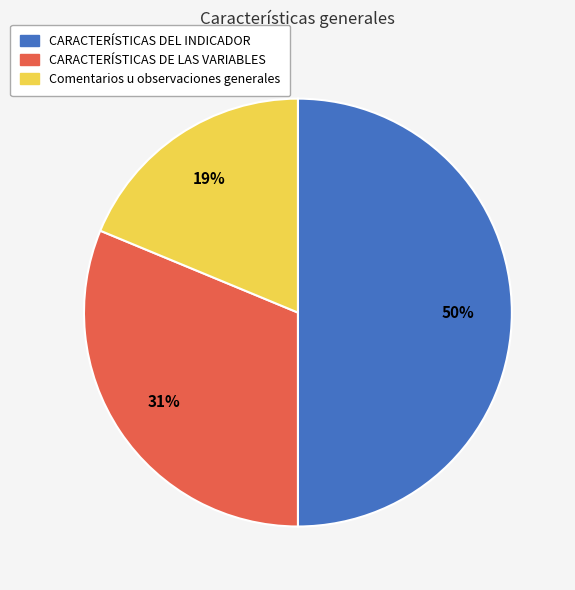

What is the smallest slice in the pie chart?

Comentarios u observaciones generales